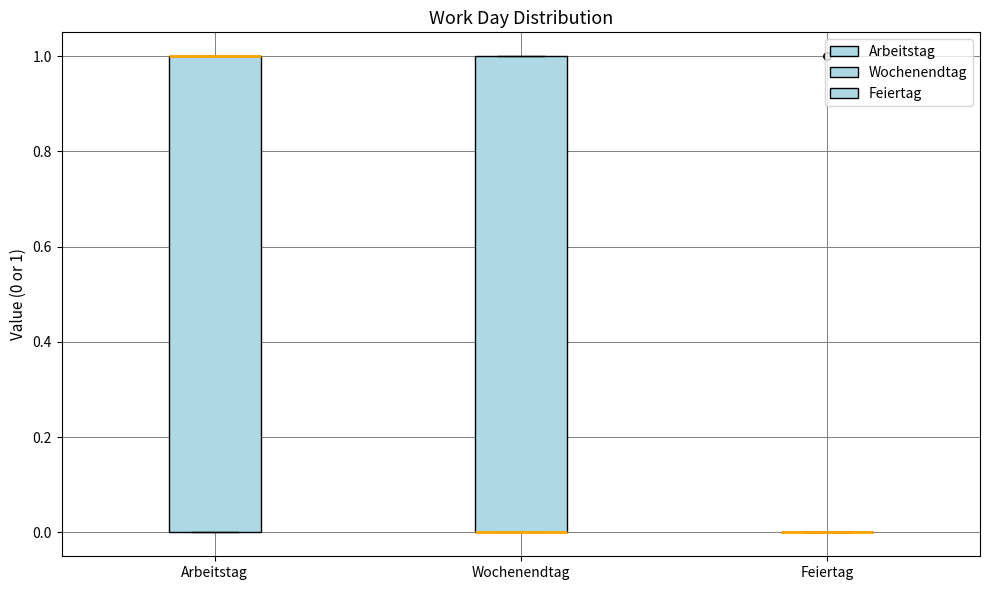

Where is the lower edge of the box for Arbeitstag on the y-axis? The values are not printed on the chart, so give them approximately, as read against the axis.

0